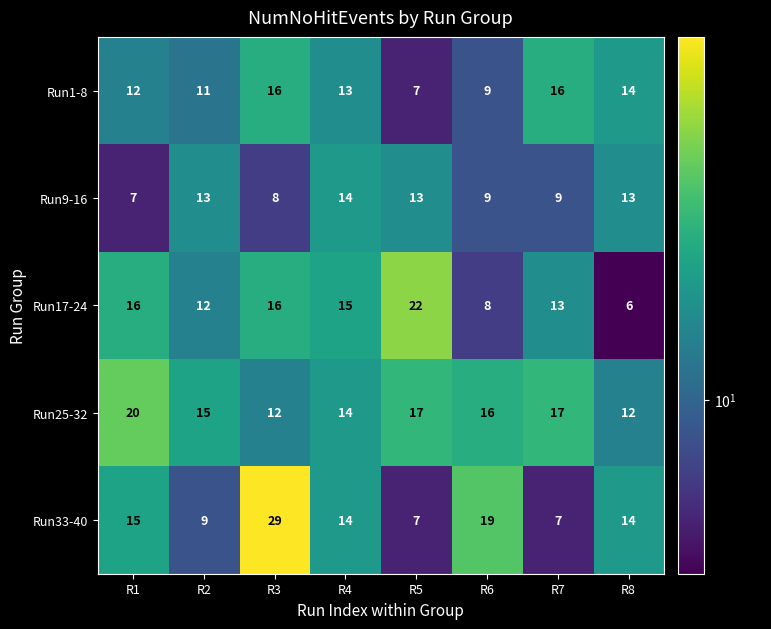

True or false: Run1-8 has a value of 14 at R8.

True